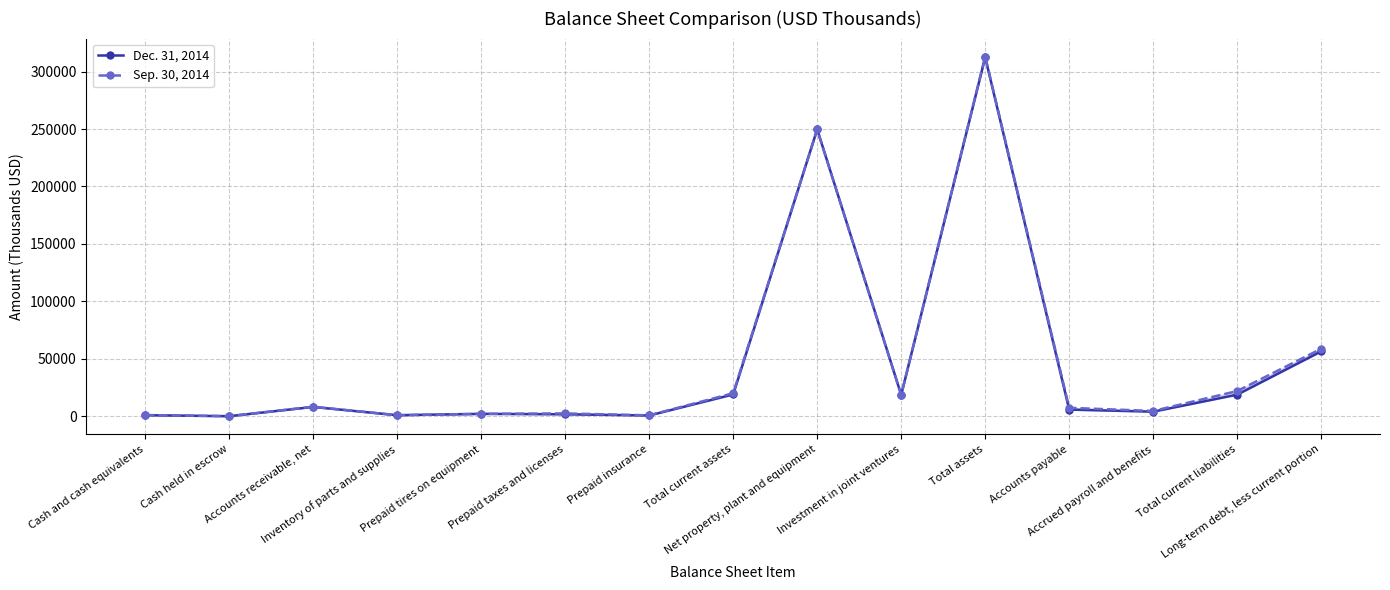

What is the label of the 14th point from the right?

Cash held in escrow